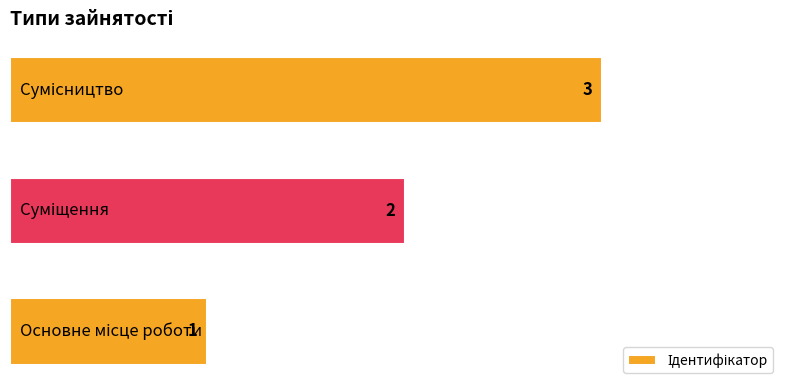

Count the values in the range 1 to 3.

3